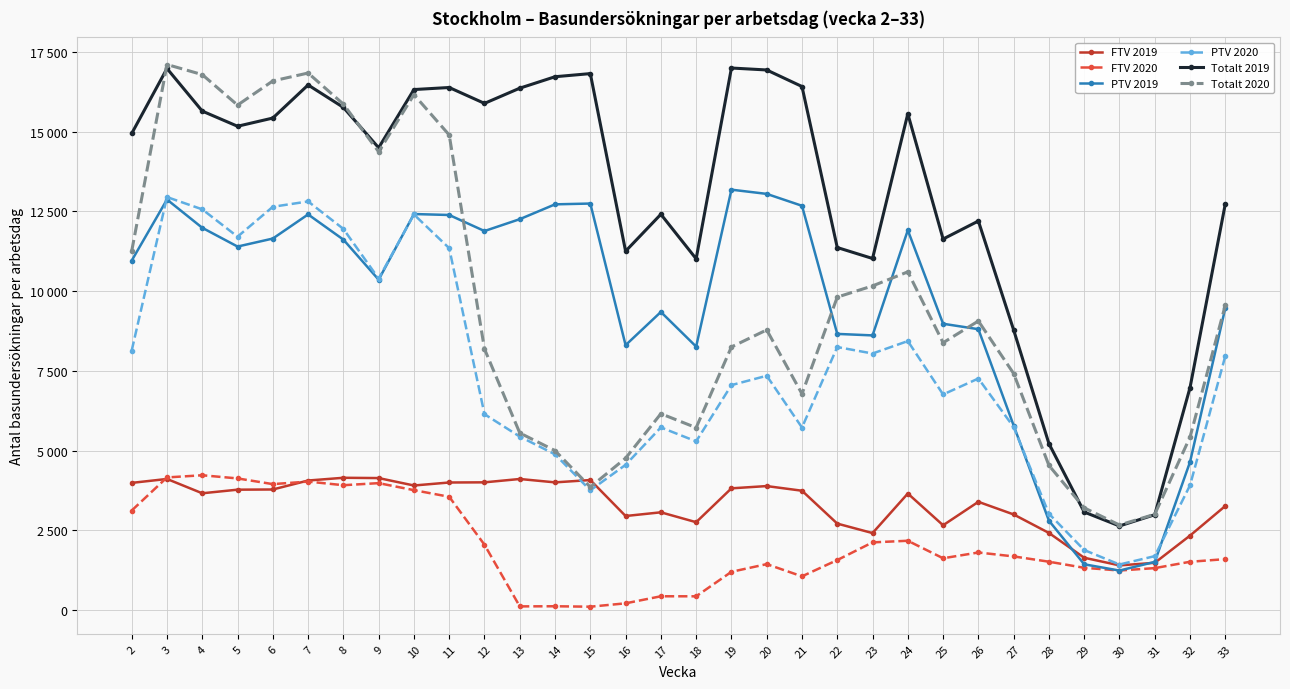

Which category has the lowest value in the FTV 2020 series?

15